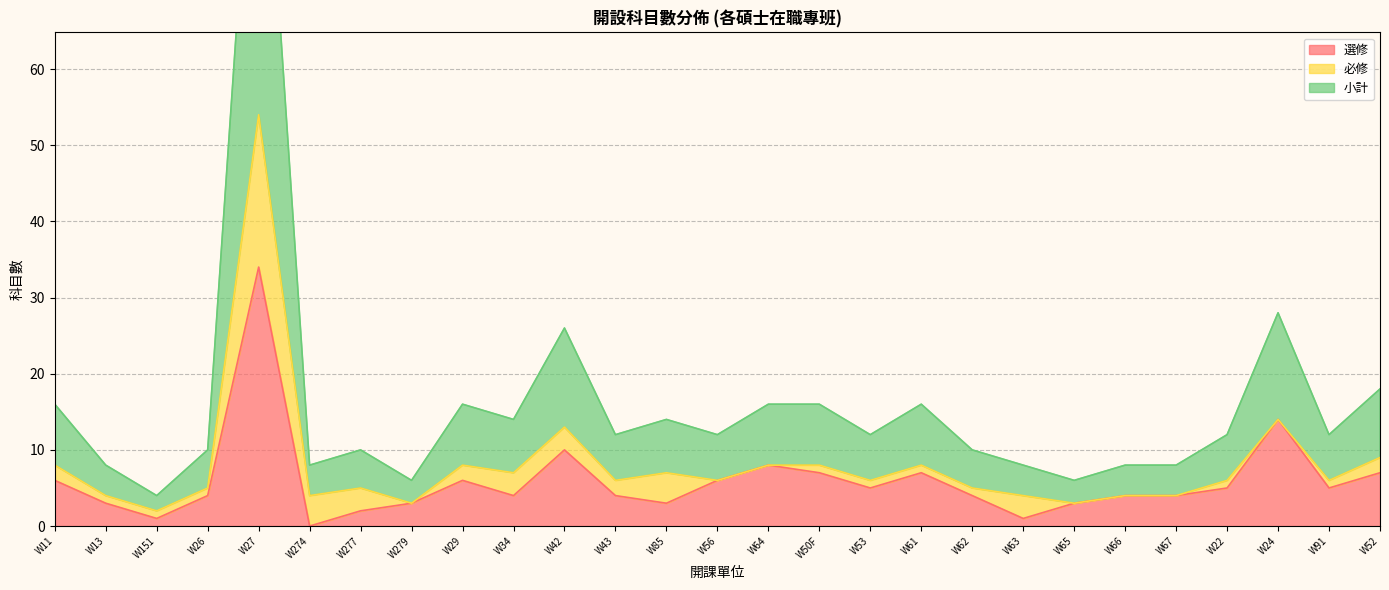

How many data points in 小計 are less than 6?

11